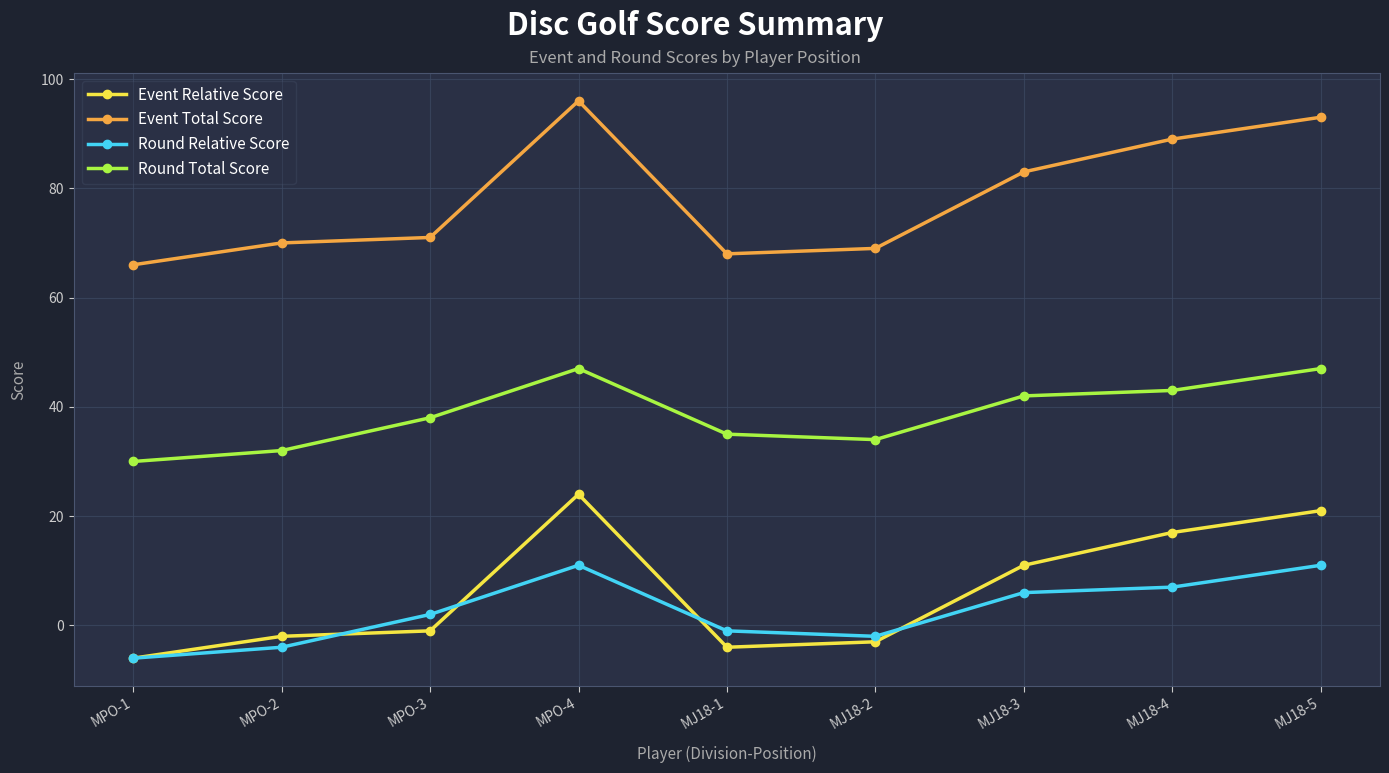

True or false: Round Relative Score and Round Total Score cross at least once.

False